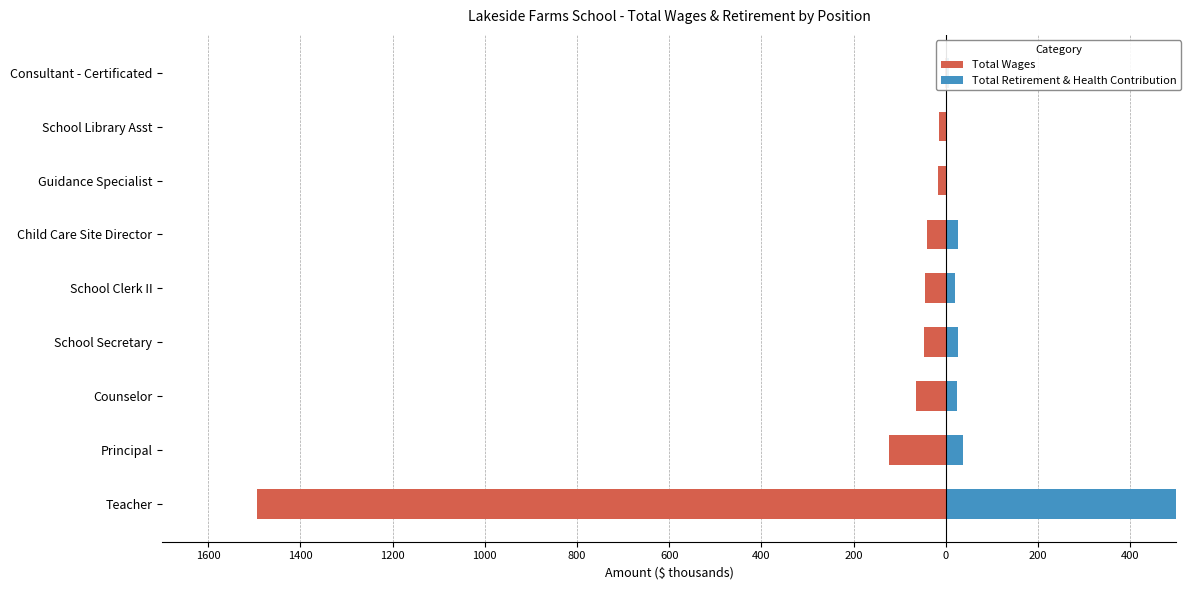

How many categories are shown in the chart?

9